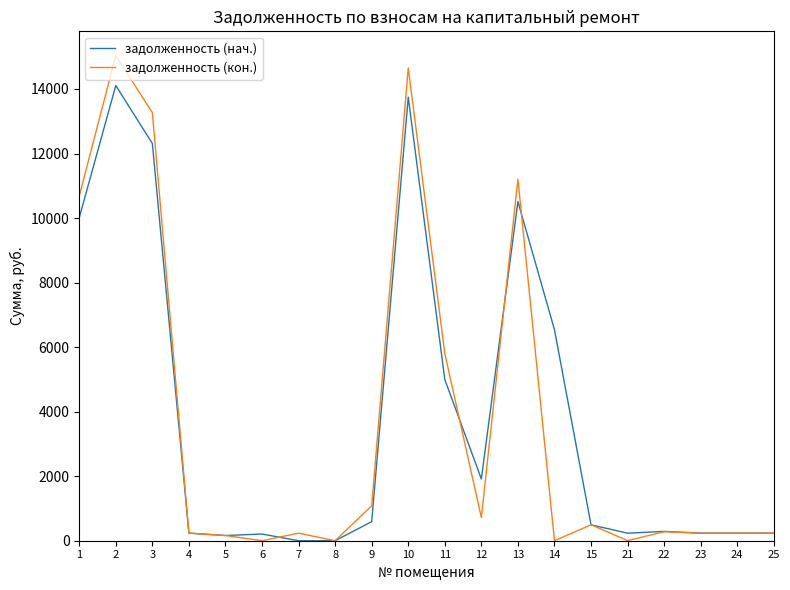

What is the greatest value displayed?

15034.5